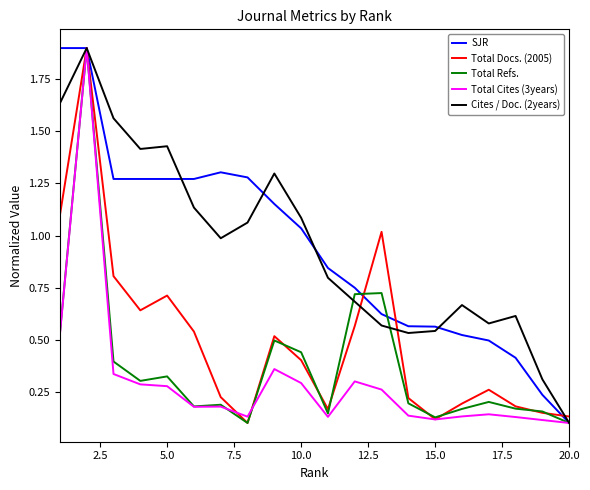

Does the chart display data point markers on the line(s)?

No